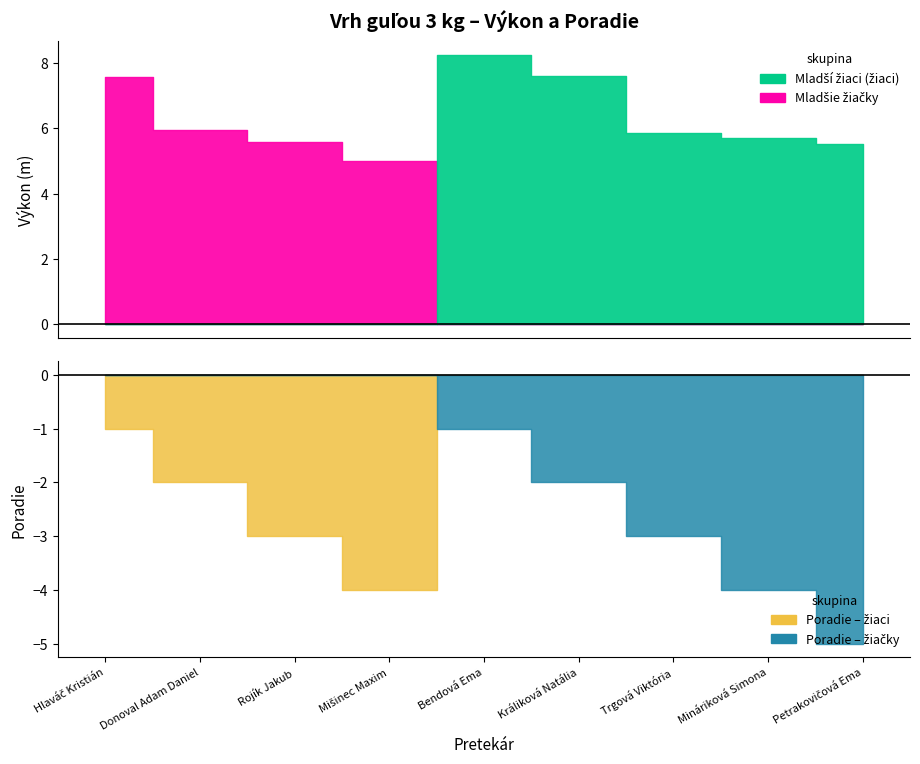

The value of Výkon (Mladšie žiačky) at Donoval Adam Daniel is -5.7. True or false?

False